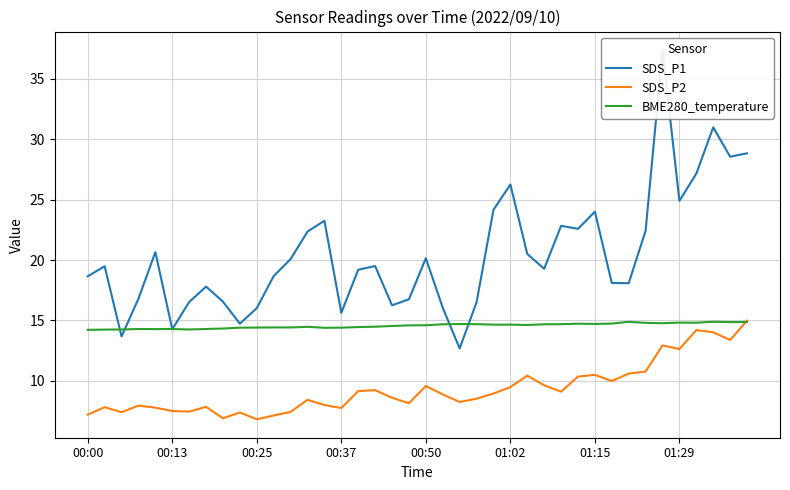

The SDS_P2 series shows 3.3 at 01:15. True or false?

False